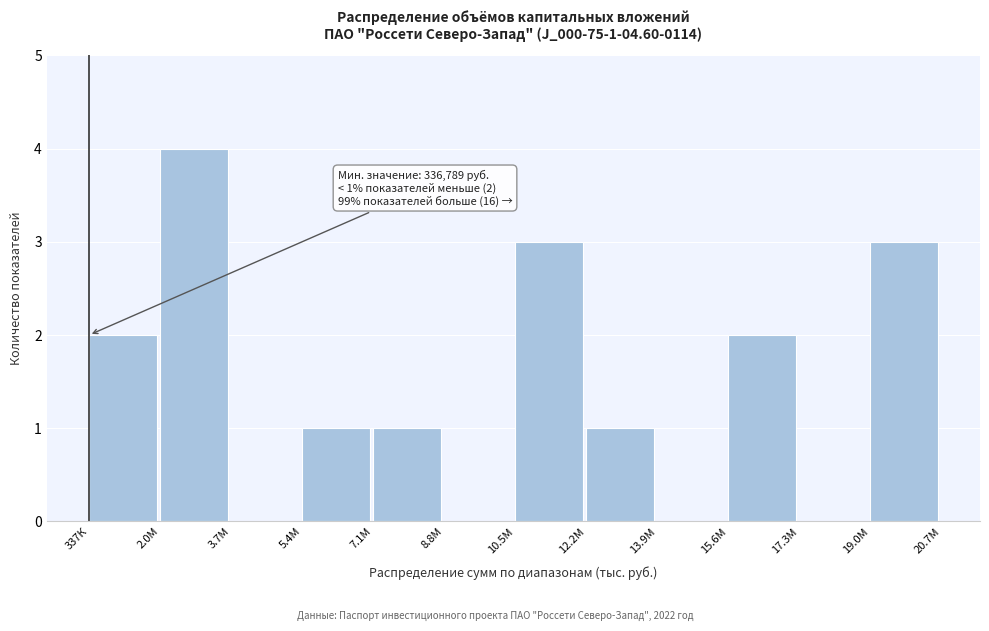

Reading right to left, list all the values displayed in this chart.

19.0М=3	17.3М=0	15.6М=2	13.9М=0	12.2М=1	10.5М=3	8.8М=0	7.1М=1	5.4М=1	3.7М=0	2.0М=4	337К=2